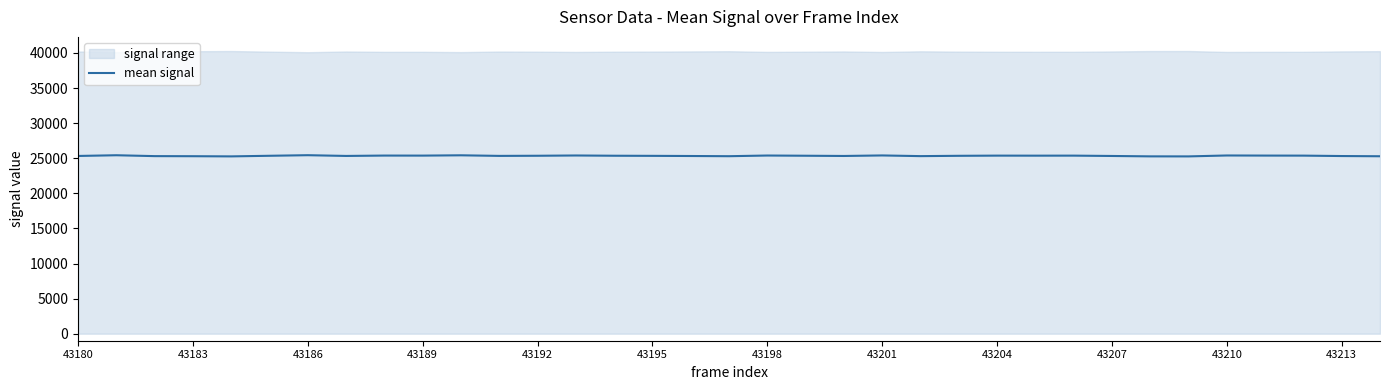

What is the greatest value displayed?

25432